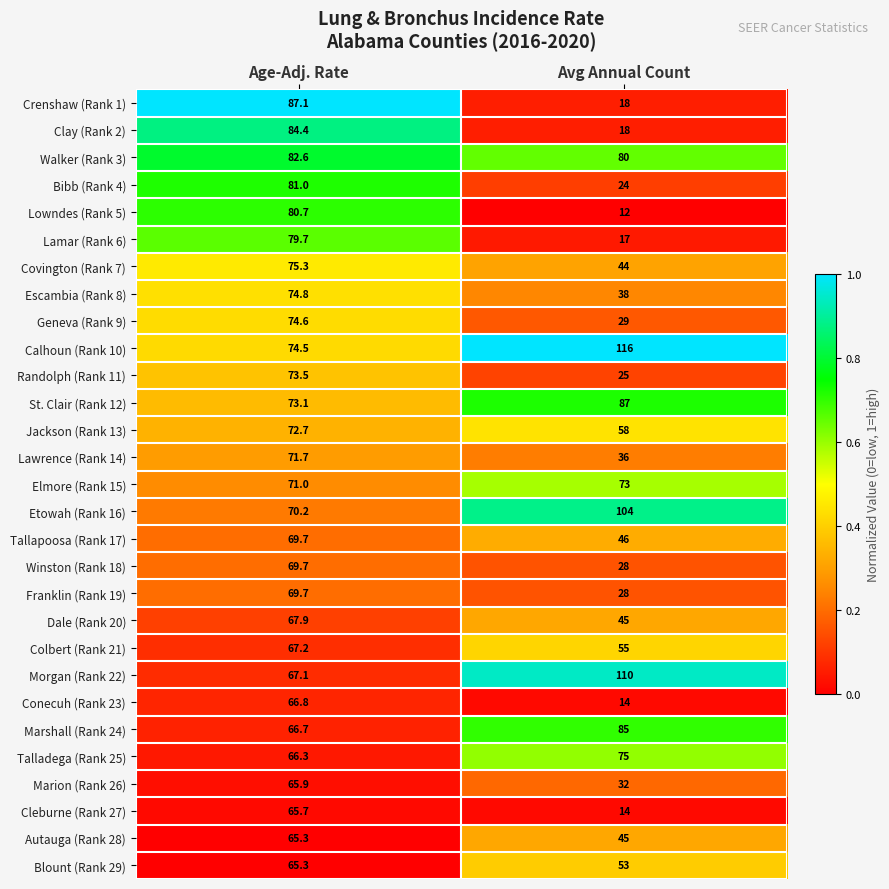

What is the total value across all series at Age-Adj. Rate?

2100.2